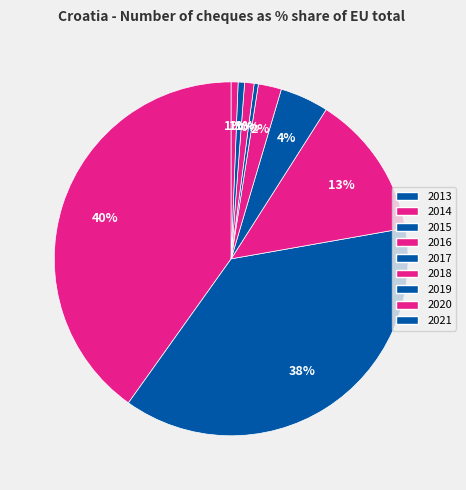

How many slices are in this pie chart?

9